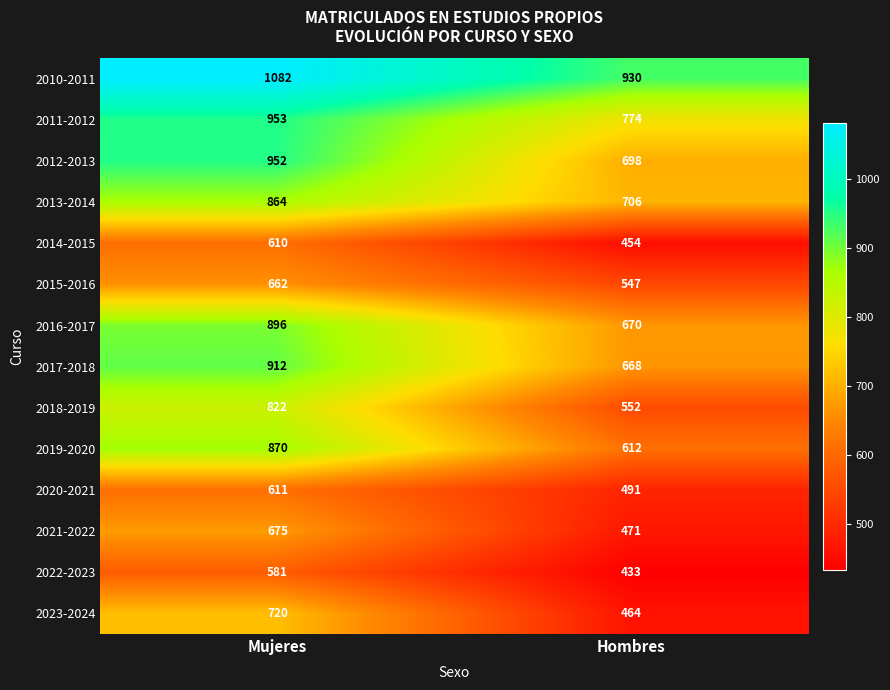

What is the average value of the 2019-2020 series?

741